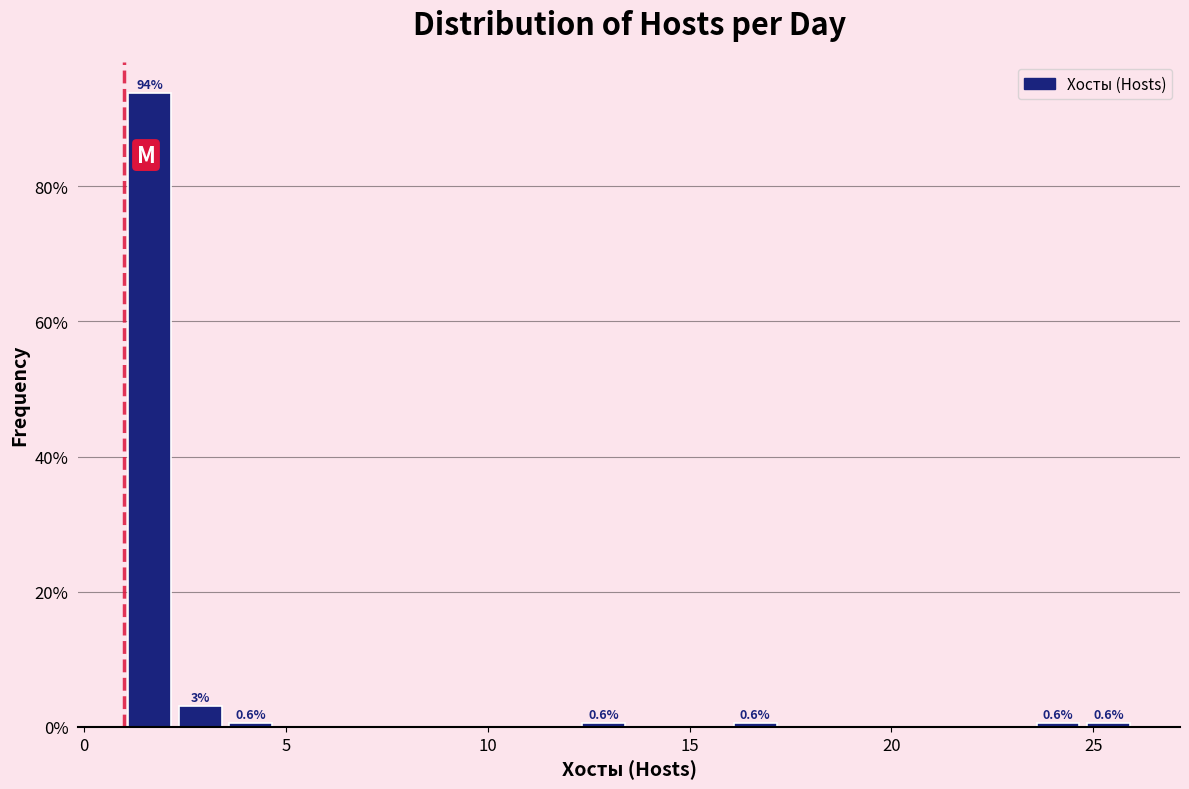

Read against the x-axis, roughly where is the centre of the tallest bar?

1.5